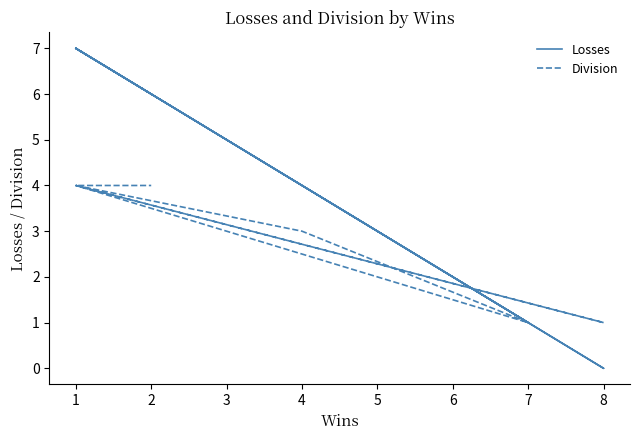

How many intersections are there between Losses and Division?

2